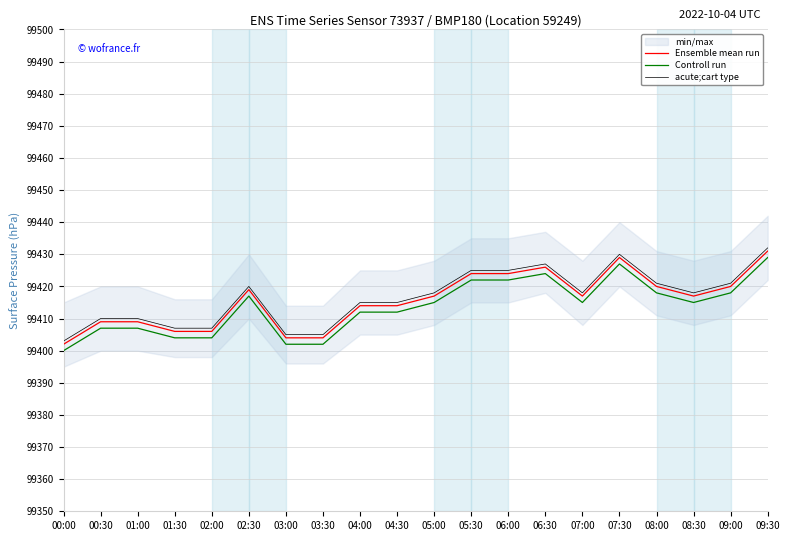

At which label does acute;cart type first exceed 99418?

02:30